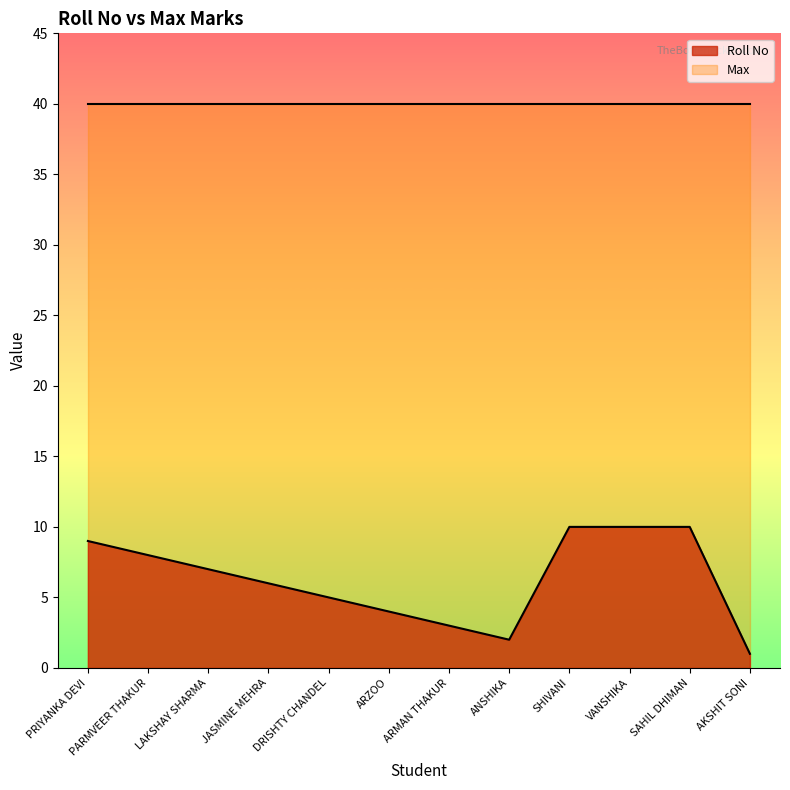

List the labels in order of value, largest first.

SHIVANI, VANSHIKA, SAHIL DHIMAN, PRIYANKA DEVI, PARMVEER THAKUR, LAKSHAY SHARMA, JASMINE MEHRA, DRISHTY CHANDEL, ARZOO, ARMAN THAKUR, ANSHIKA, AKSHIT SONI